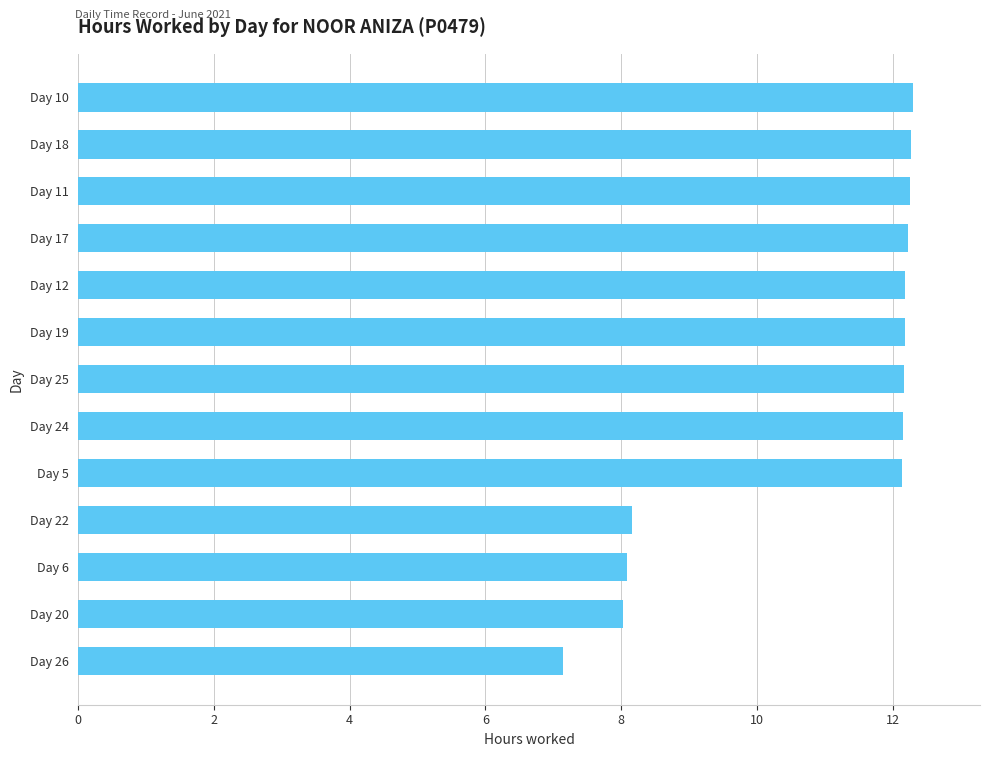

What is the average value?

10.9